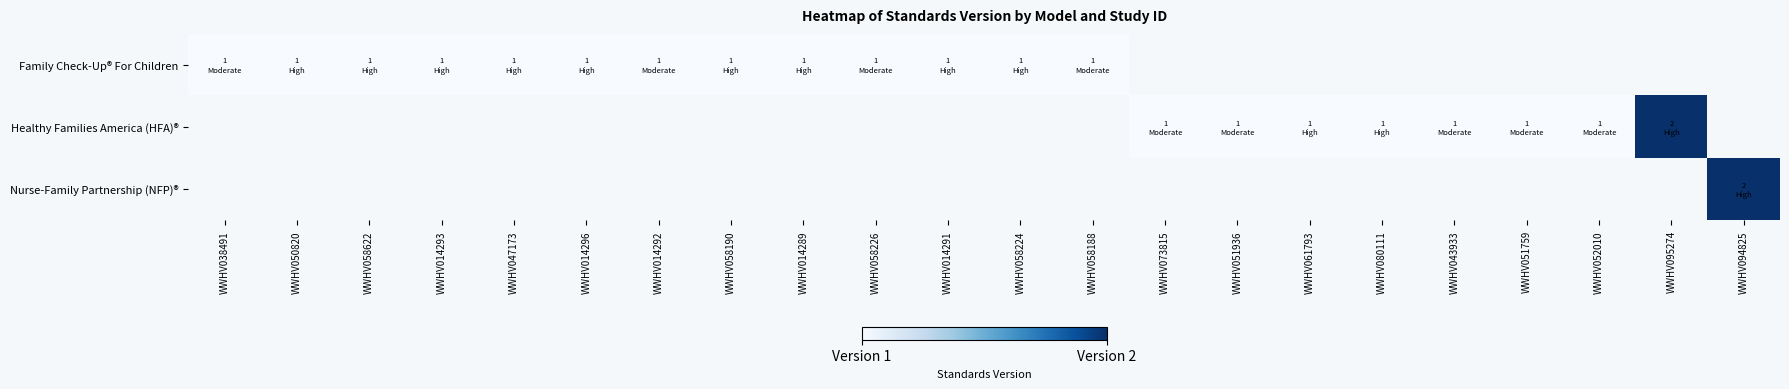

What is the approximate value of Healthy Families America (HFA)® at WWHV061793?

1.0